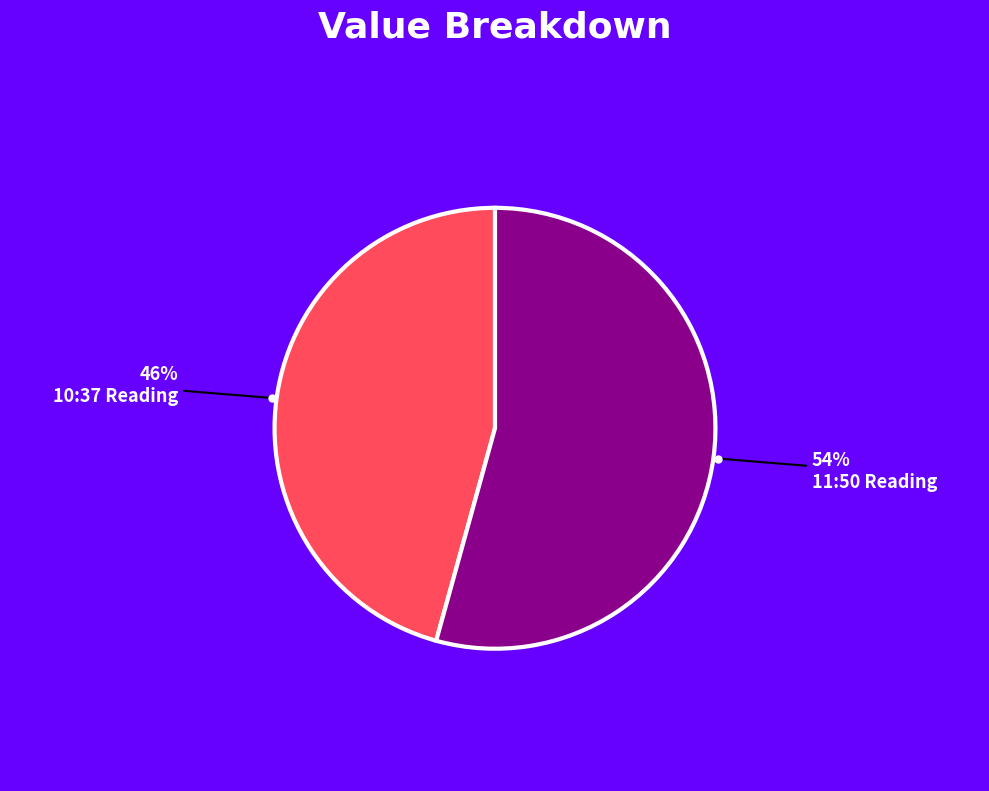

How many slices are in this pie chart?

2